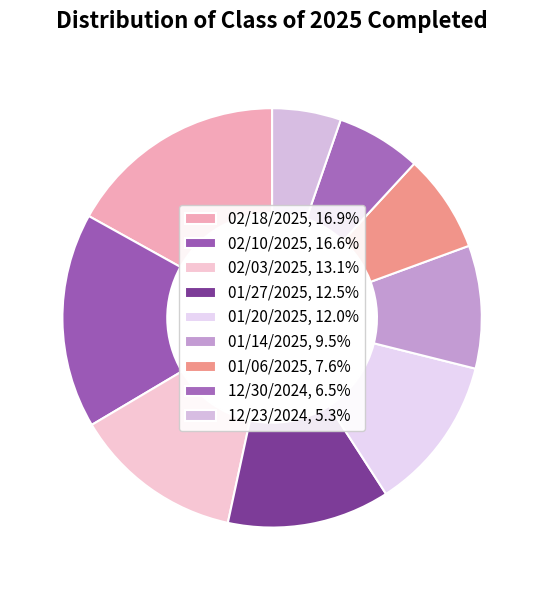

The 02/10/2025 slice represents 17% of the pie. True or false?

True